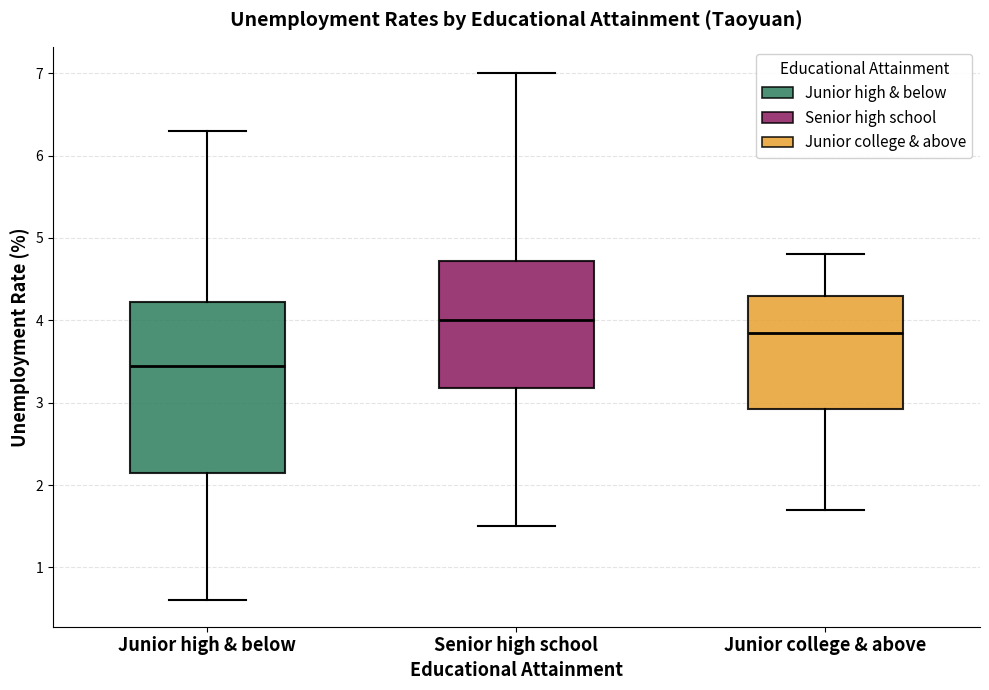

Which box has the highest median line?

Senior high school